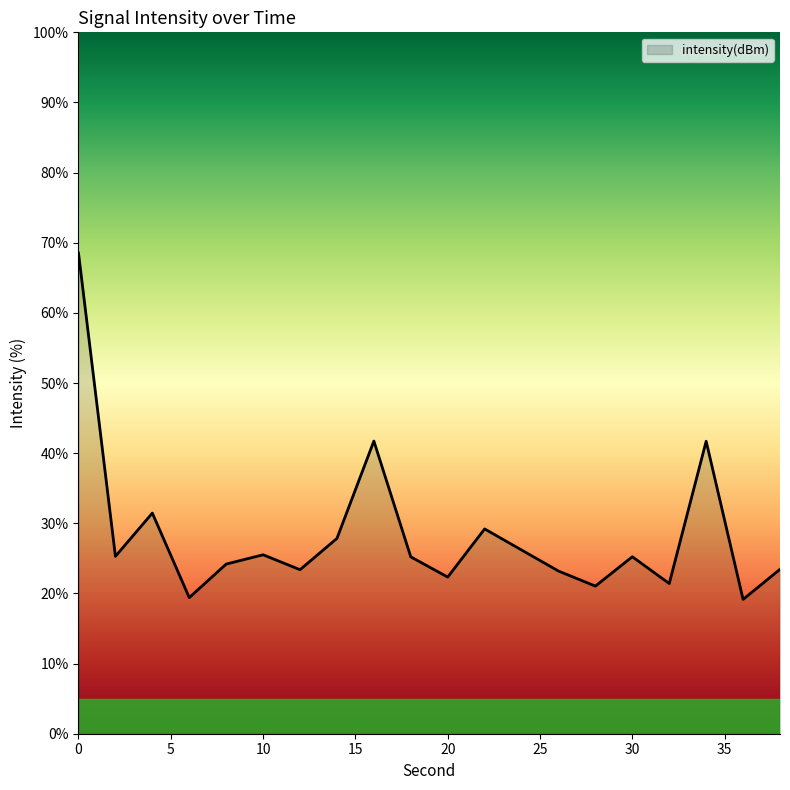

What is the maximum value shown in the chart?

68.5